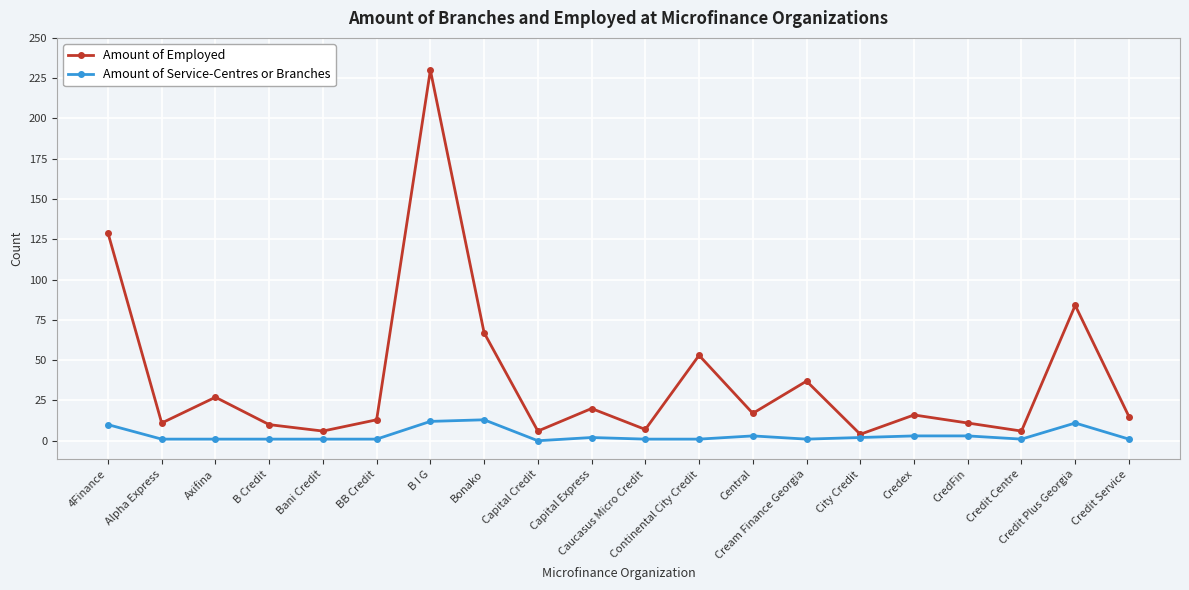

True or false: Amount of Service-Centres or Branches has a value of 1 at Credit Service.

True